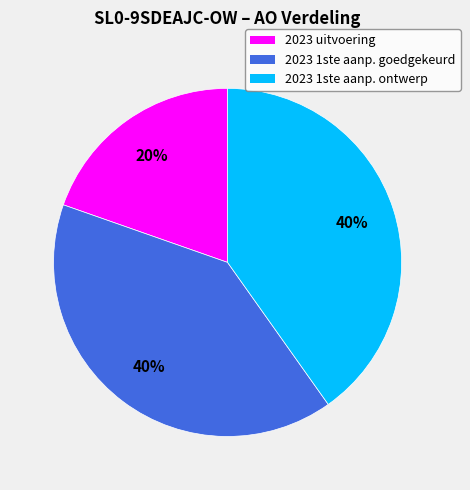

Is there a majority slice in this chart?

No